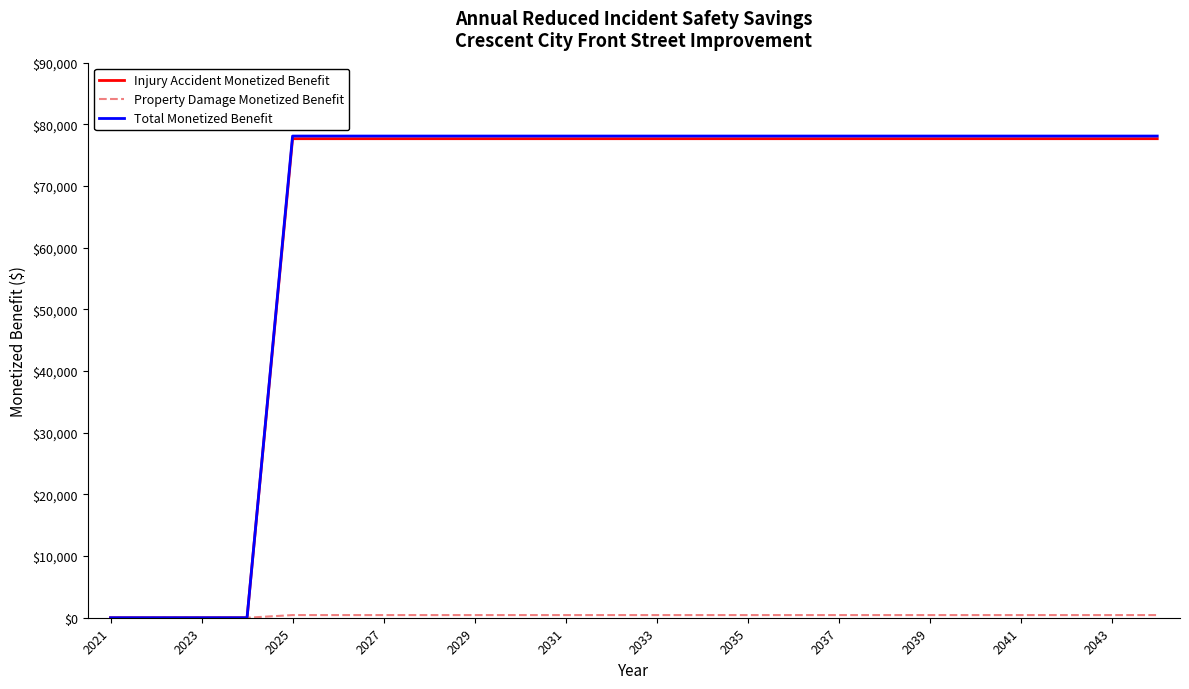

Count the number of data series in this chart.

3